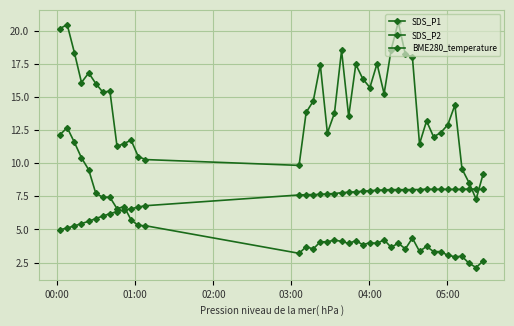

What is the value of the SDS_P2 point at the 11th from the left?

5.7